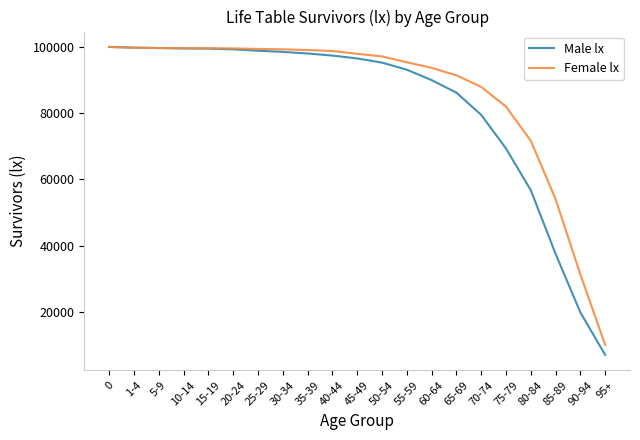

Is it true that Female lx equals 99622 at 10-14?

True